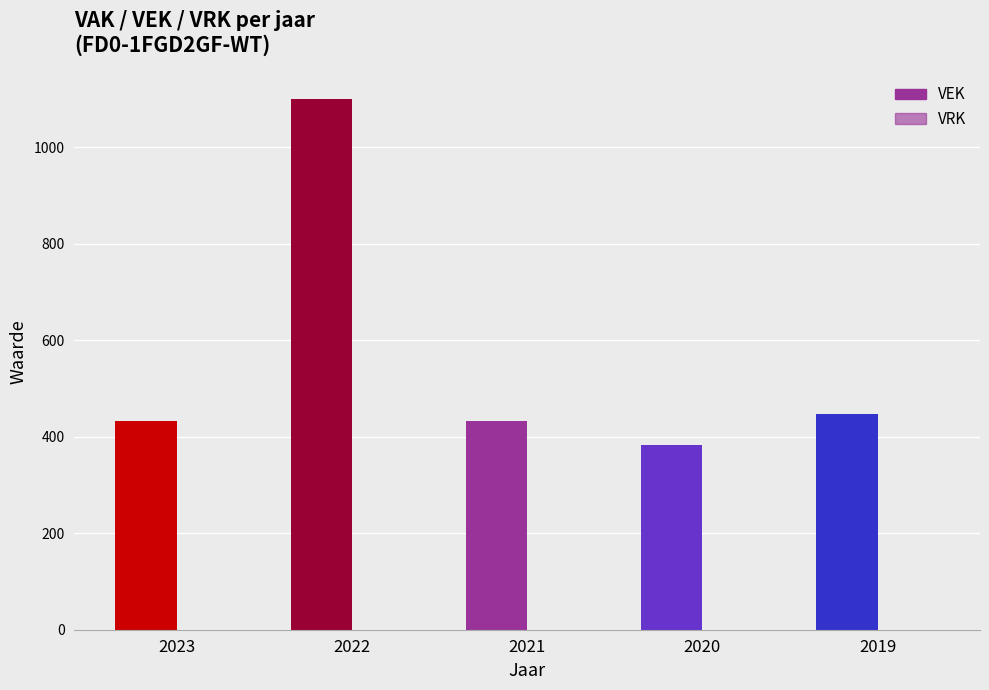

How many values are below 432?

1